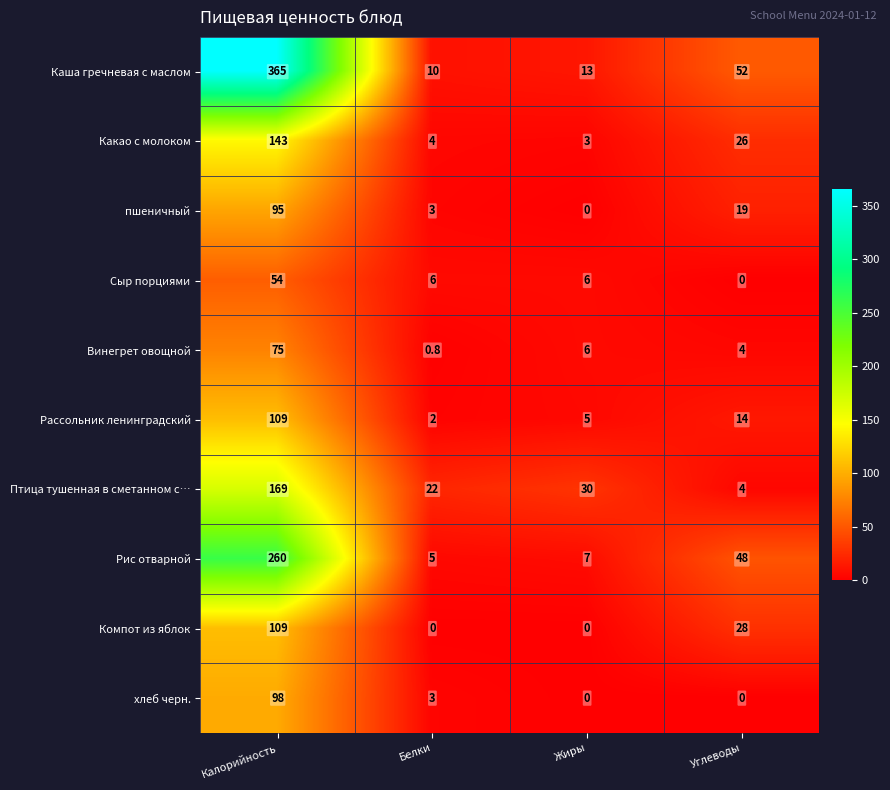

What is the spread (max minus min) of values at Калорийность?

311.0